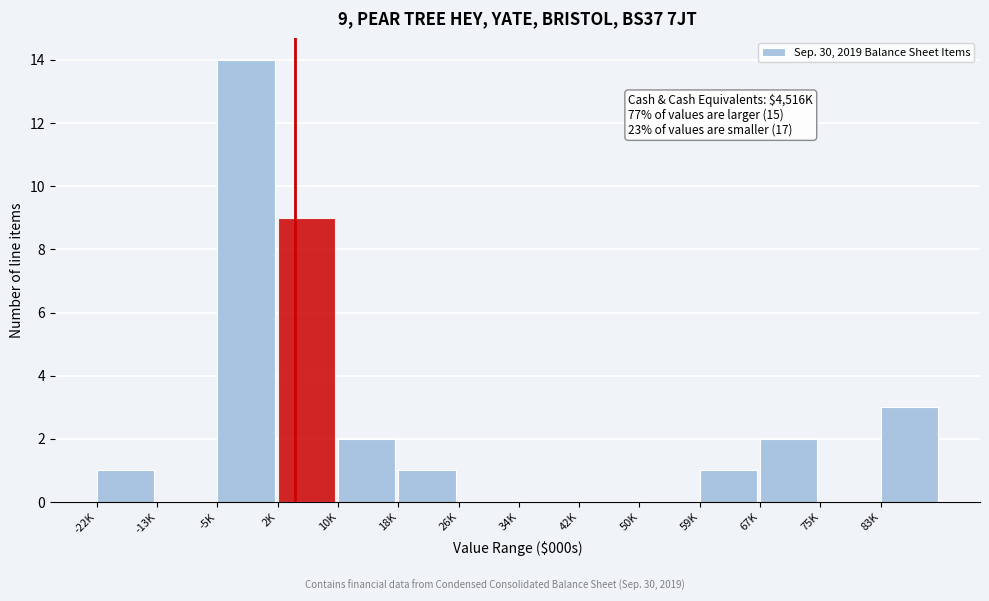

Reading left to right, transcribe all the data shown in this chart.

-22K=1	-13K=0	-5K=14	2K=9	10K=2	18K=1	26K=0	34K=0	42K=0	50K=0	59K=1	67K=2	75K=0	83K=3